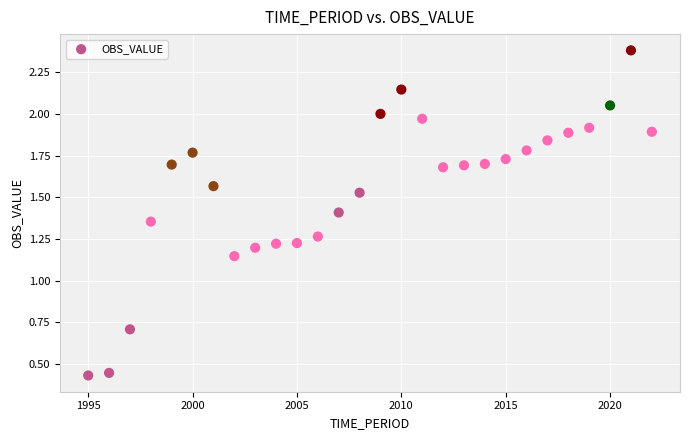

What is the range of X values (max minus min)?

27.0